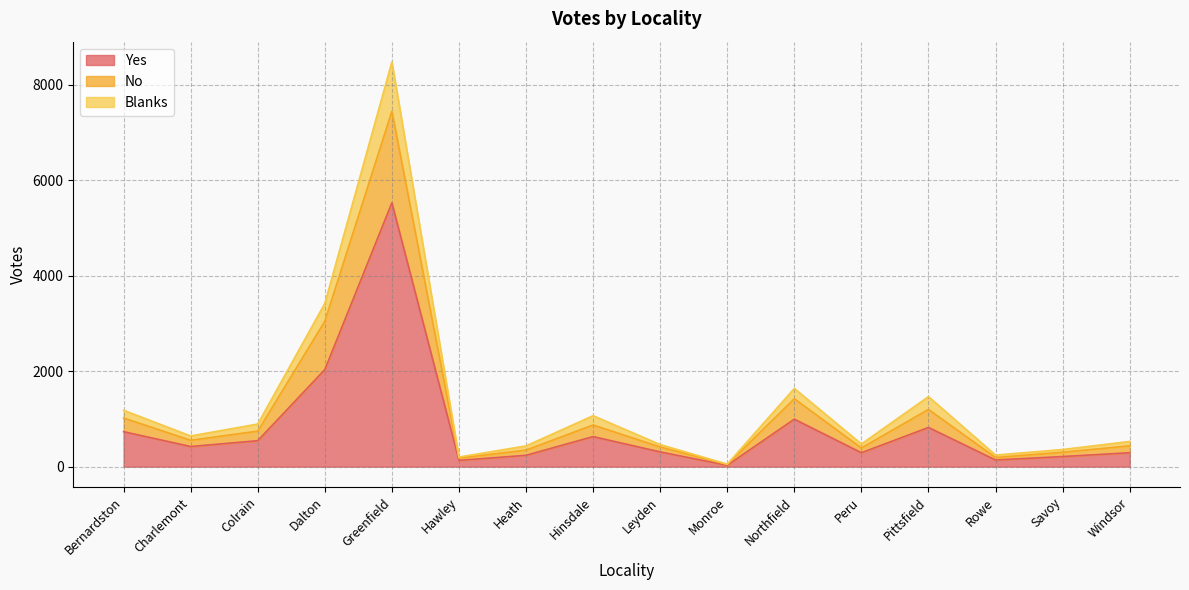

At which category is the sum across all series the highest?

Greenfield